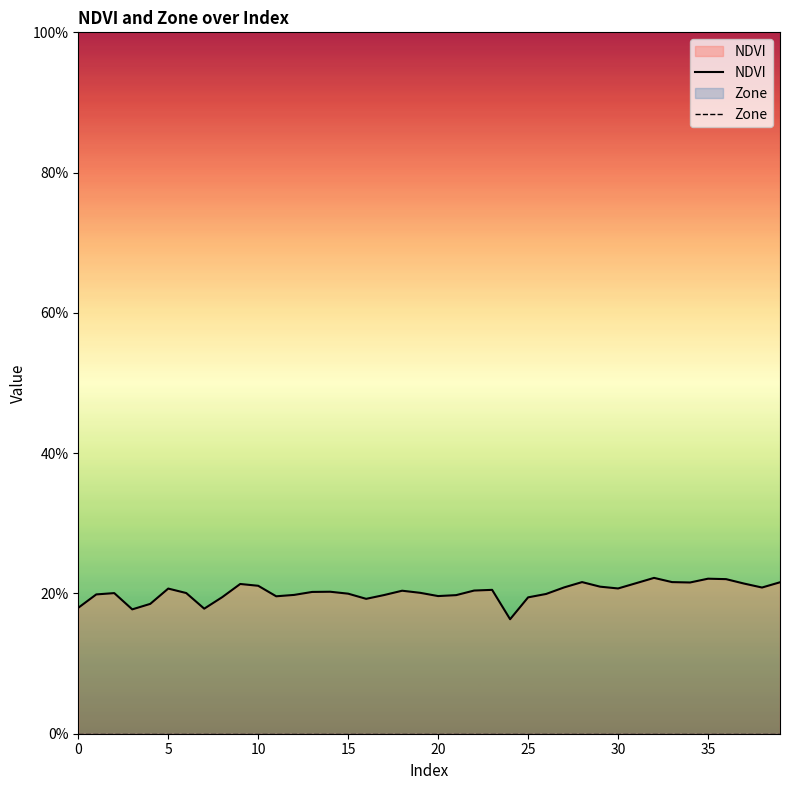

In NDVI, how many points are higher than both neighbors (excluding endpoints)?

9